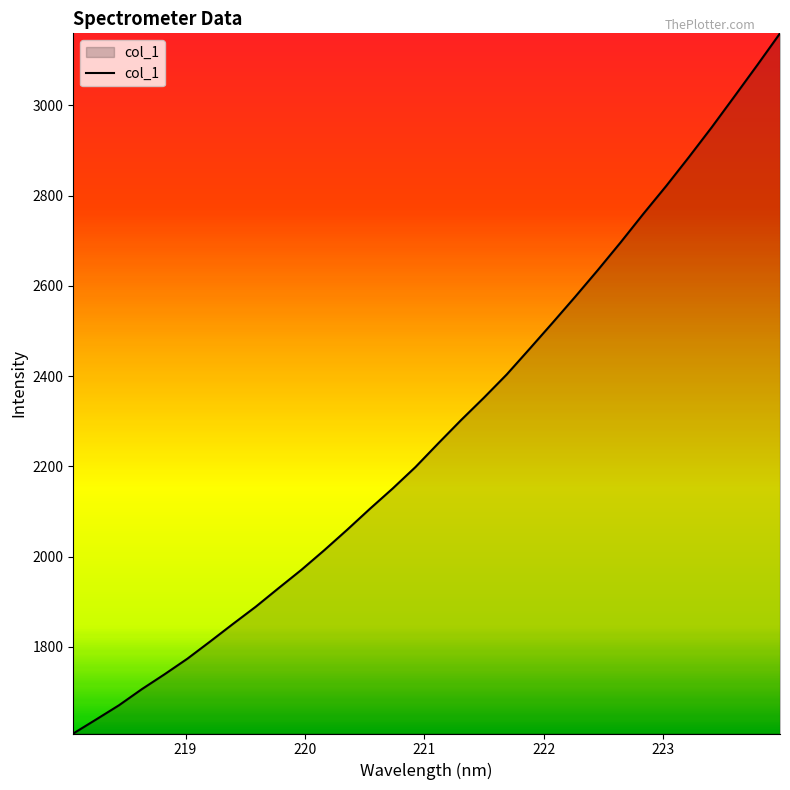

Reading left to right, what are all the values shown in this chart?

1608.1	1639.1	1670.6	1706.2	1739.4	1773.9	1812.1	1851.0	1889.2	1930.4	1970.9	2014.3	2059.4	2106.0	2151.1	2198.7	2251.2	2302.7	2352.2	2403.7	2460.2	2517.5	2575.6	2635.1	2696.4	2759.9	2821.4	2885.6	2951.6	3020.2	3089.4	3159.9